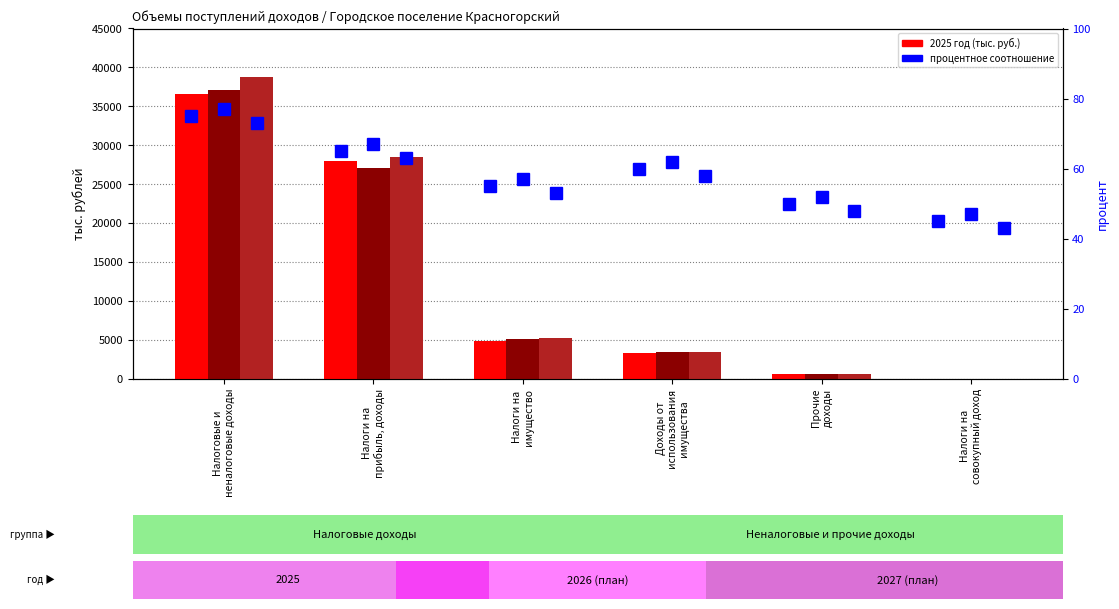

At which category is the sum across all series the highest?

Налоговые и
неналоговые доходы